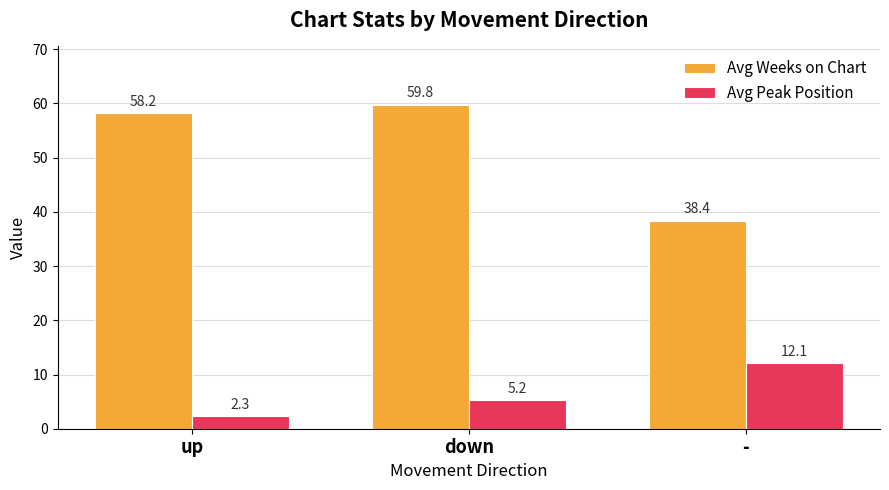

Is it true that Avg Weeks on Chart equals 59.8 at down?

True